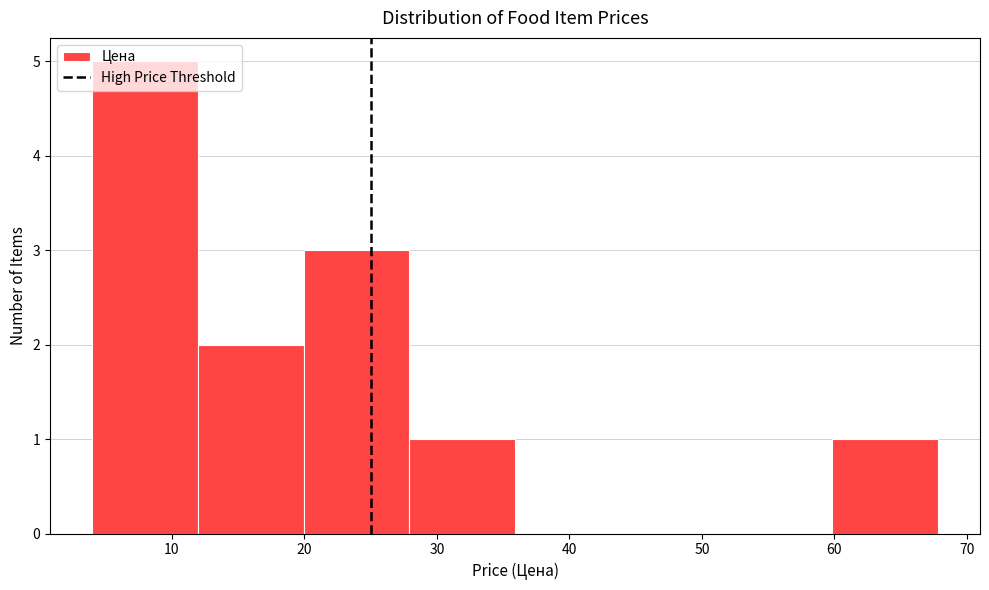

What is the height of the bar covering 4 to 12 on the x-axis? Neither the bar edges nor the heights are printed on the chart, so give them approximately, as read against the axes.

5